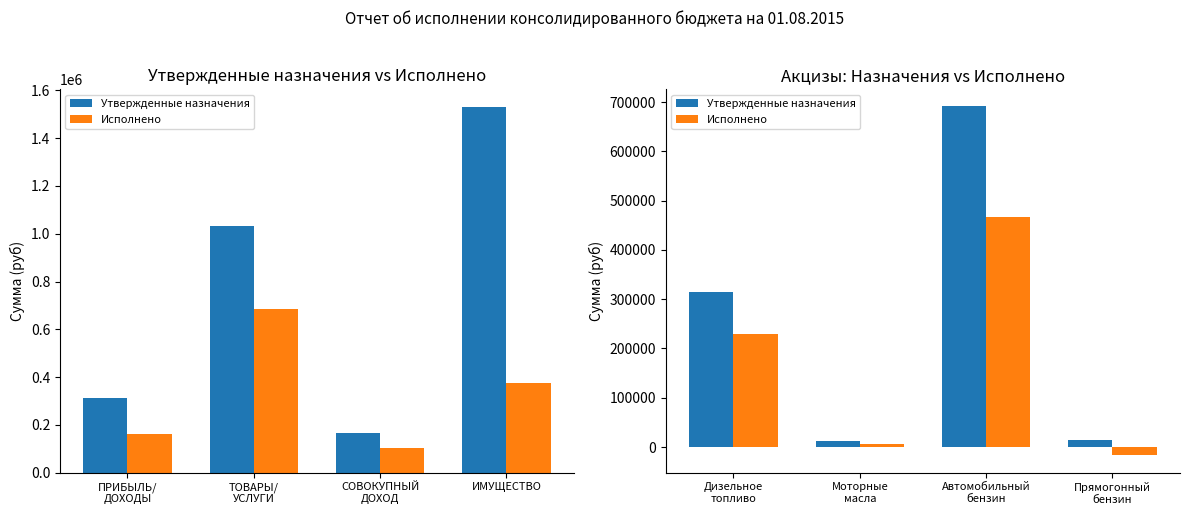

Reading left to right, what are all the values shown in this chart?

Утвержденные назначения: 315500.0	11800.0	691100.0	13400.0
Исполнено: 230259.3	6287.6	467168.2	-16697.3